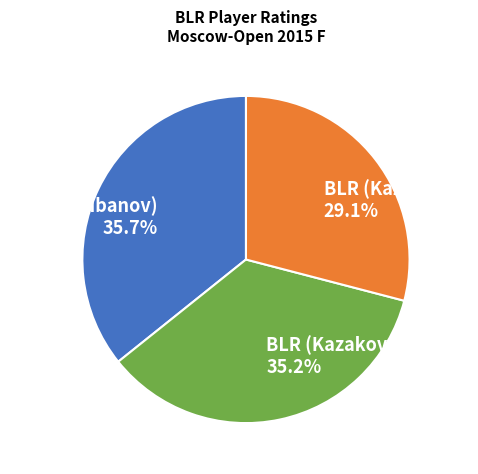

Does BLR (Kazakovskiy) represent more than half of the total?

No